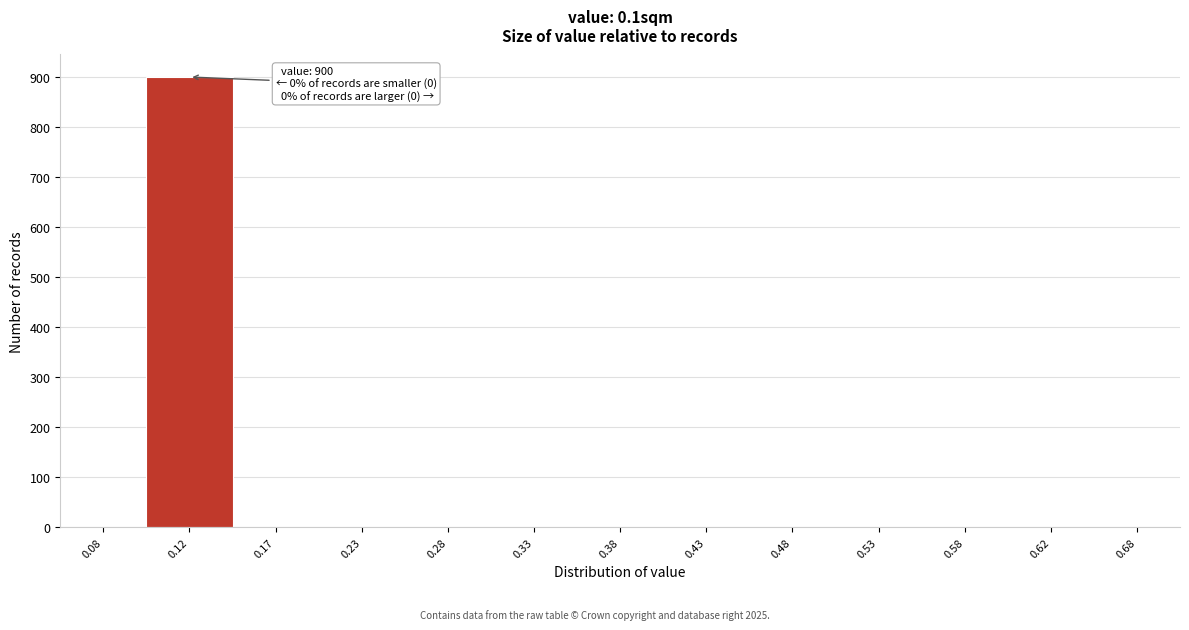

Over which range of the x-axis is the bar tallest?

0.10 to 0.15